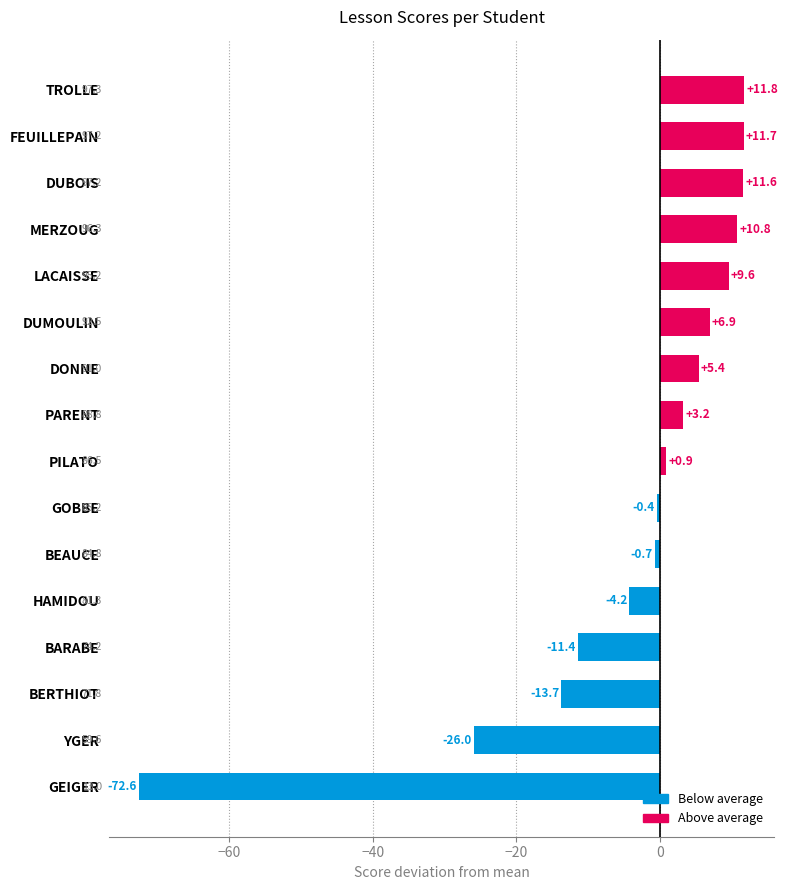

At which category does the chart reach its minimum across all series?

GEIGER